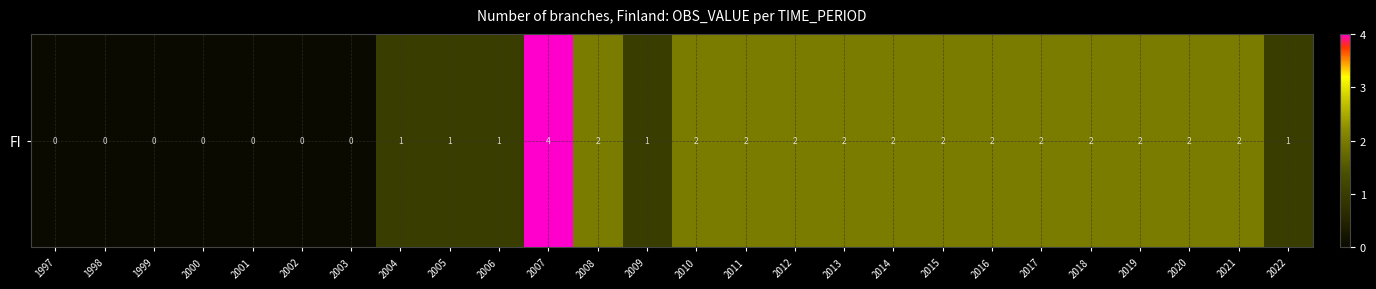

Which has a higher value, 2000 or 2017?

2017